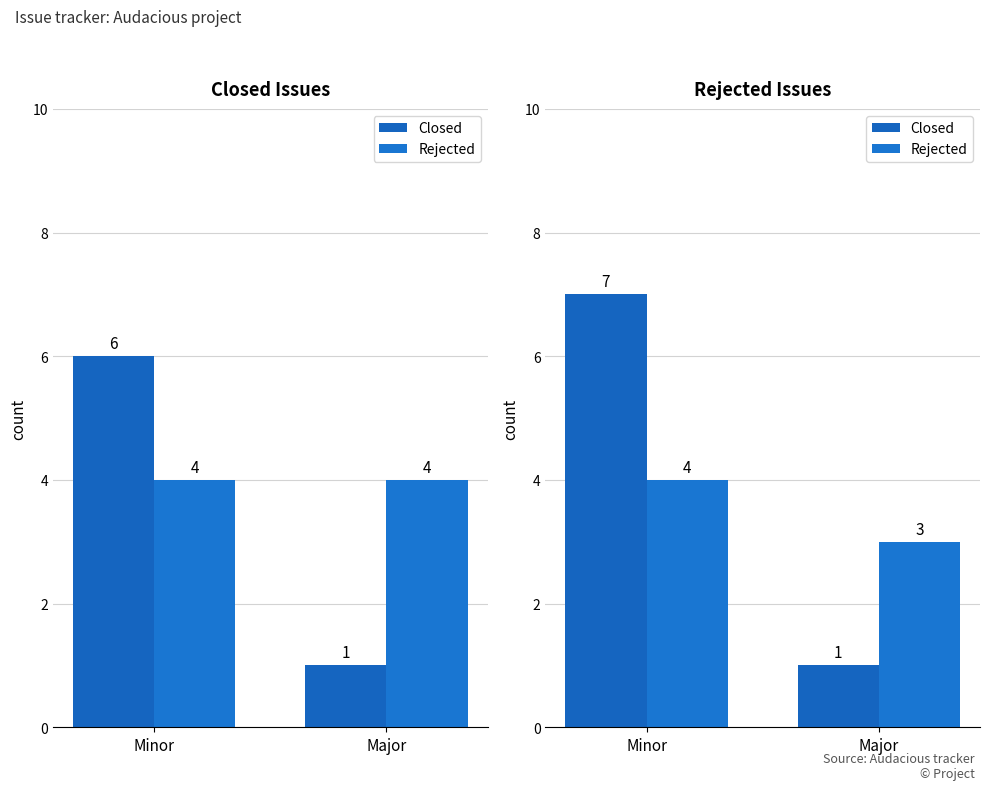

What is the sum of the Rejected values at Major and Minor?

7